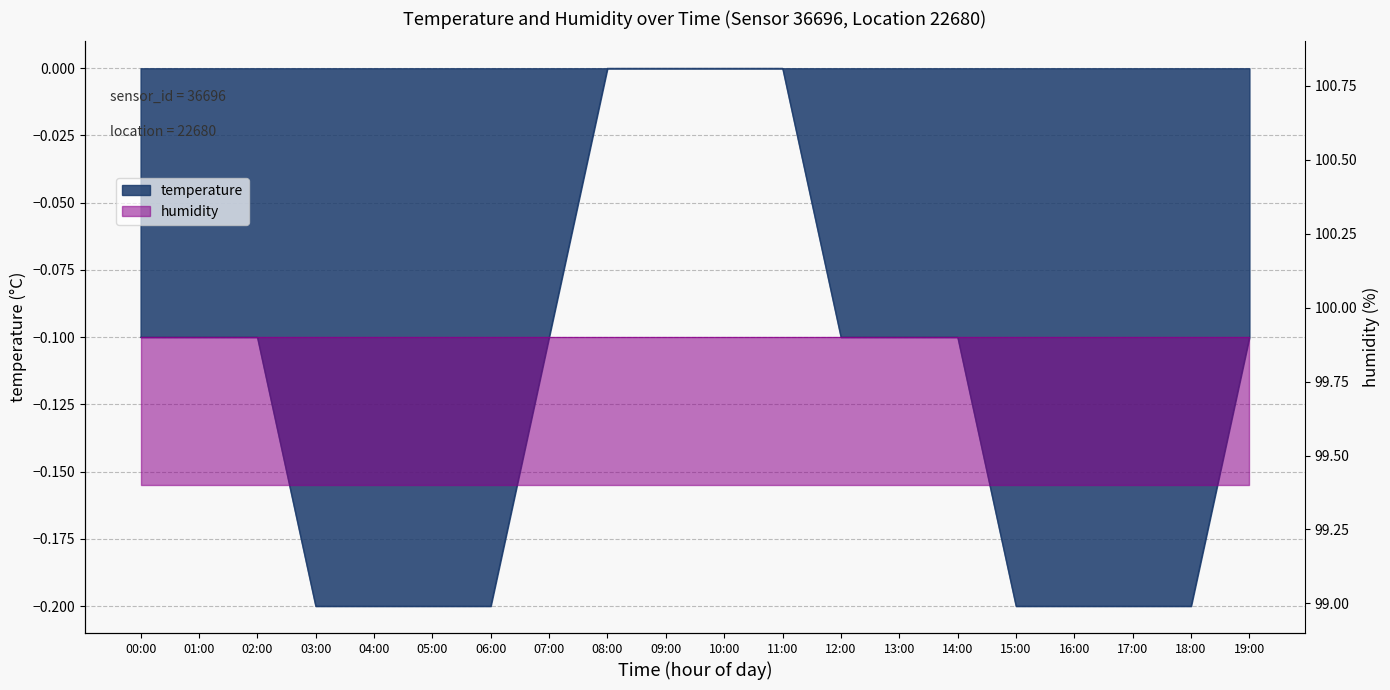

True or false: there are more than 1 points higher than both neighbors.

False